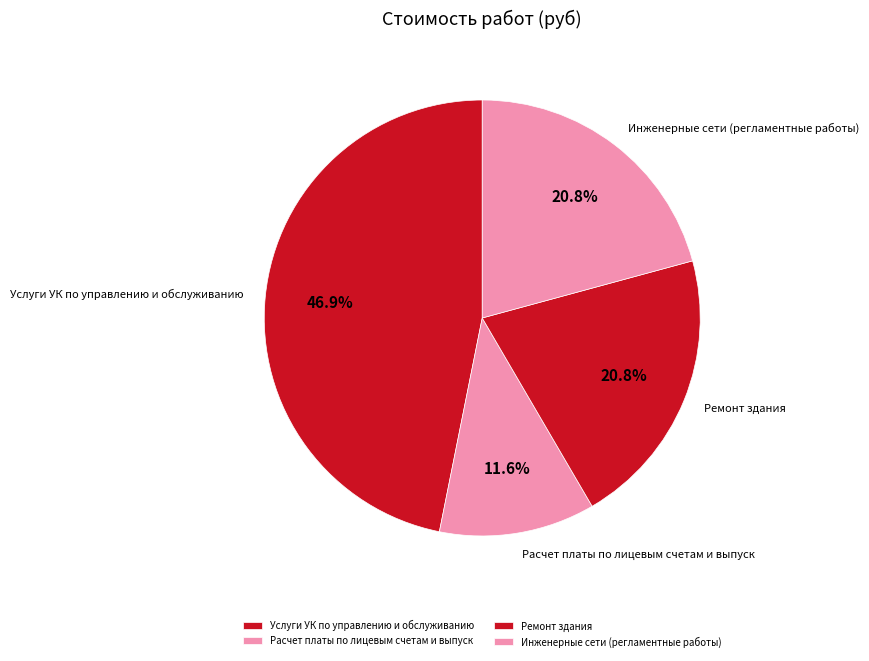

How many segments does this pie chart have?

4